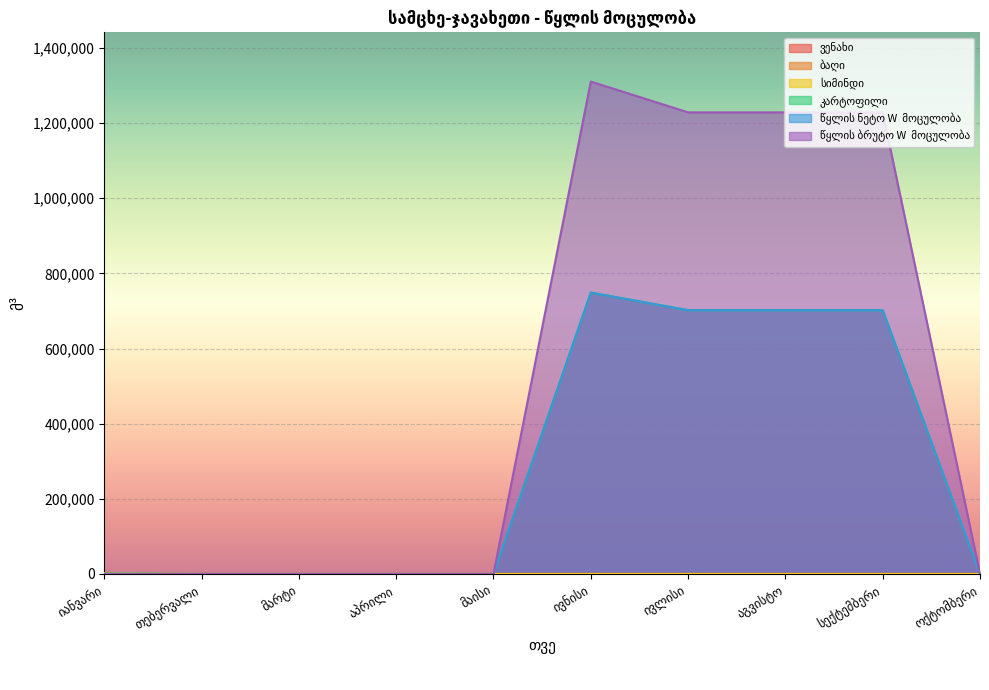

The ვენახი series shows 454.0 at ოქტომბერი. True or false?

False